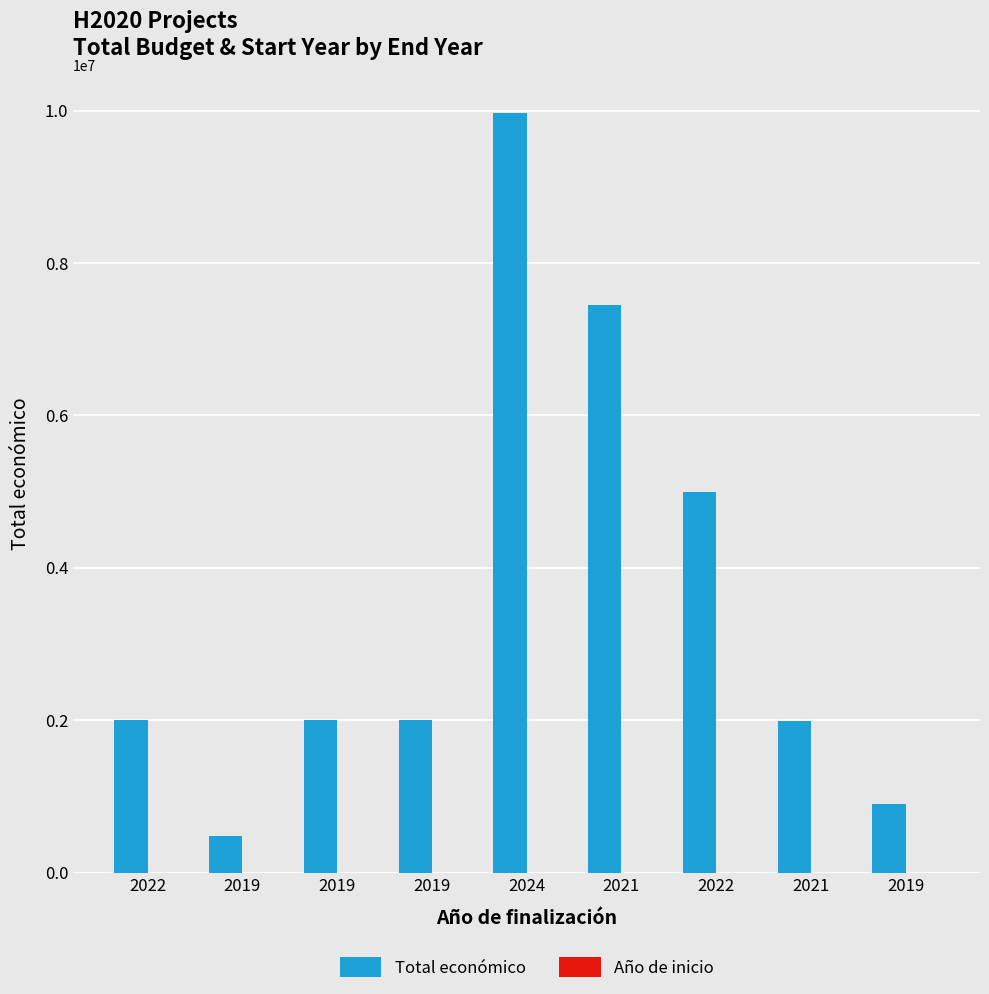

Count the number of data series in this chart.

2